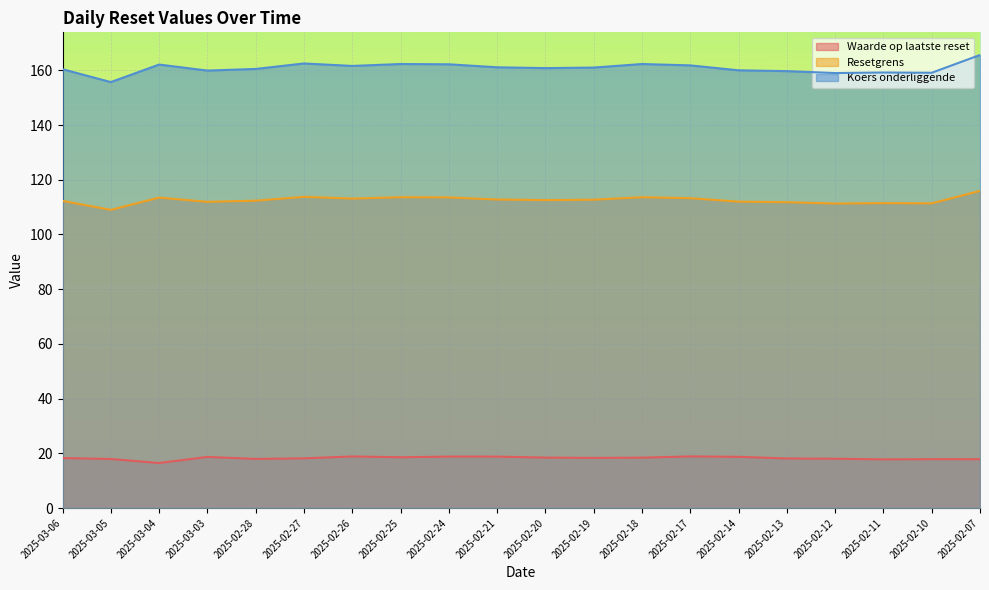

How many lines are shown in the chart?

3